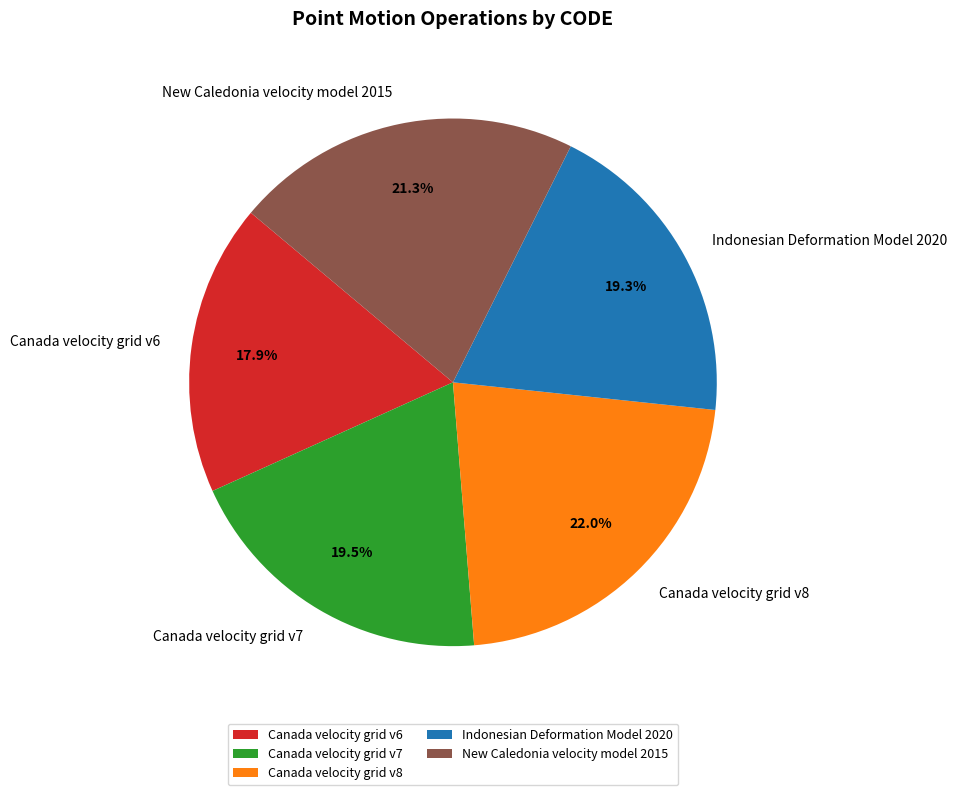

Combined, do Indonesian Deformation Model 2020 and Canada velocity grid v6 account for over 50%?

No